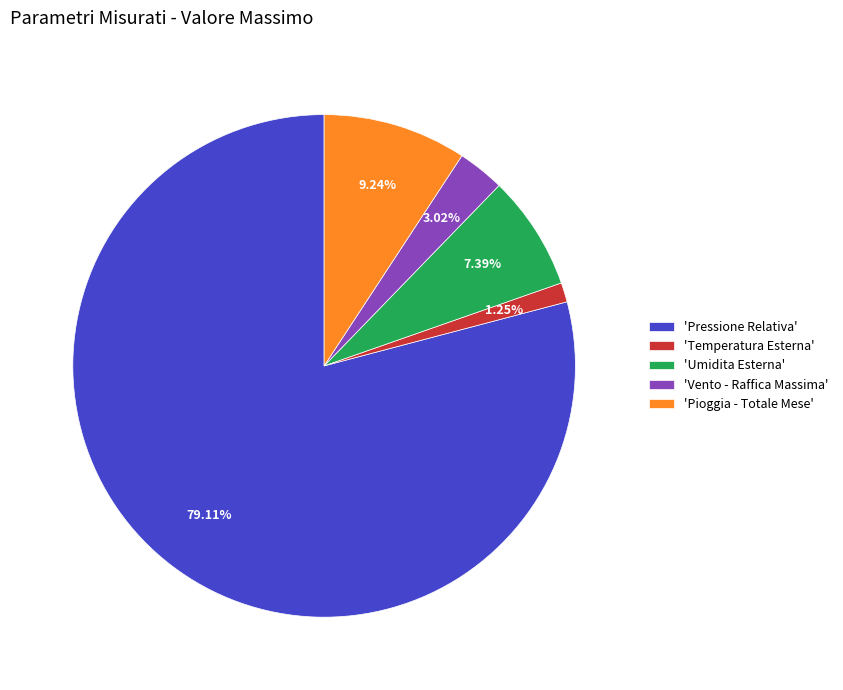

Approximately how many times larger is the value at 'Pressione Relativa' compared to 'Temperatura Esterna'?

63.3